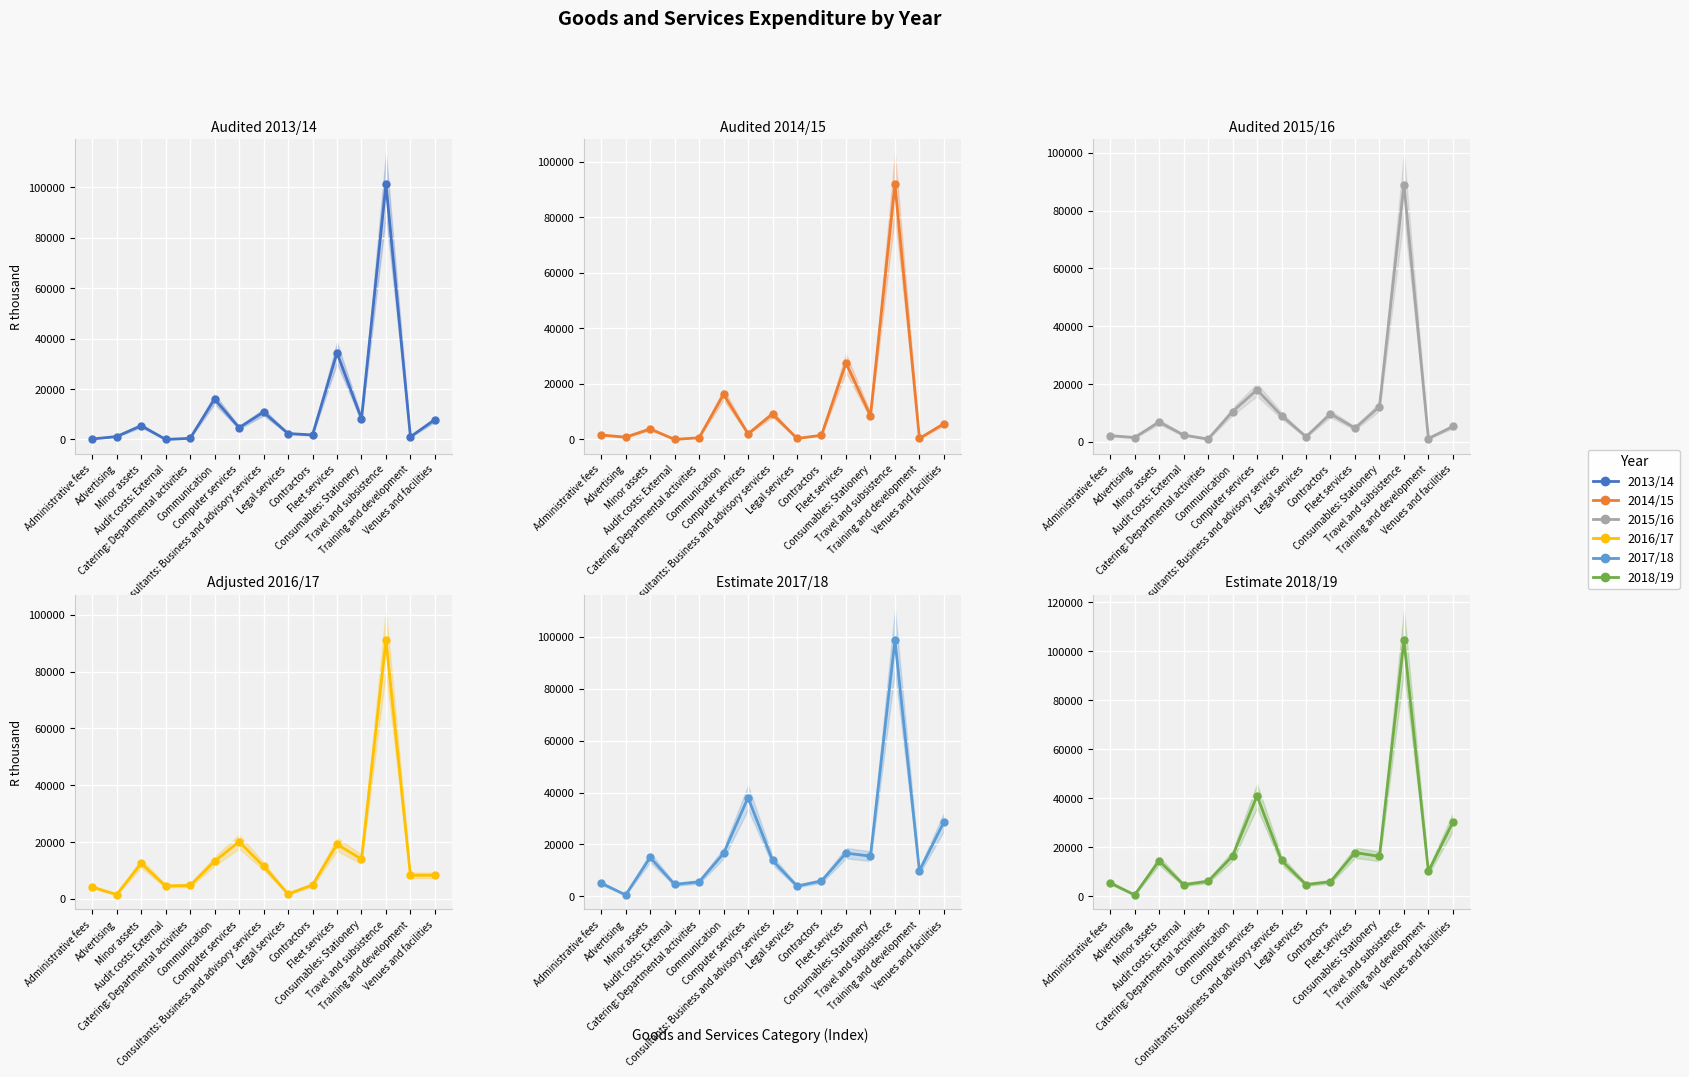

How many times do 2018/19 and 2013/14 cross each other?

4